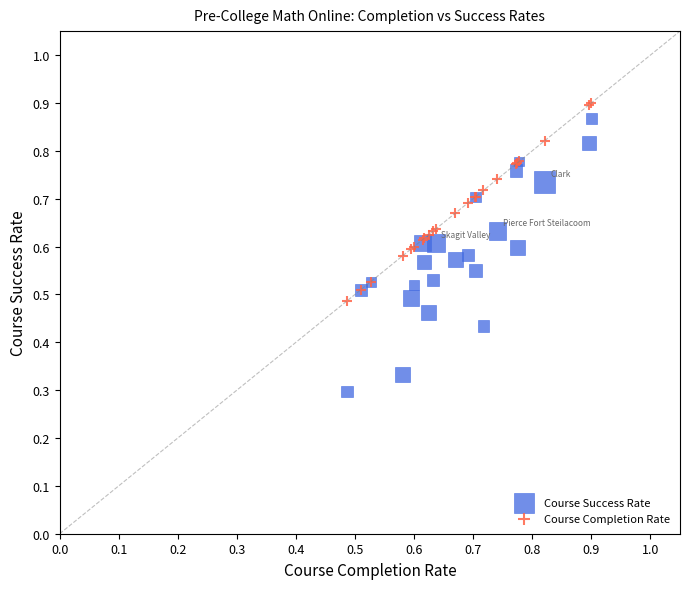

Which series contains the highest Y value?

Course Completion Rate